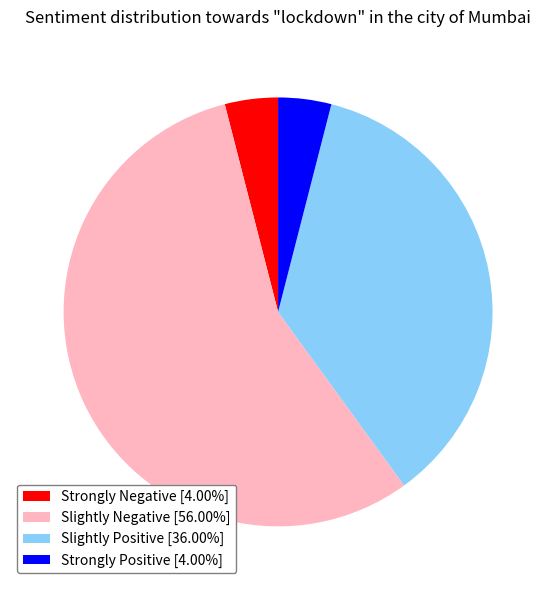

Is there any slice that represents more than half of the pie?

Yes